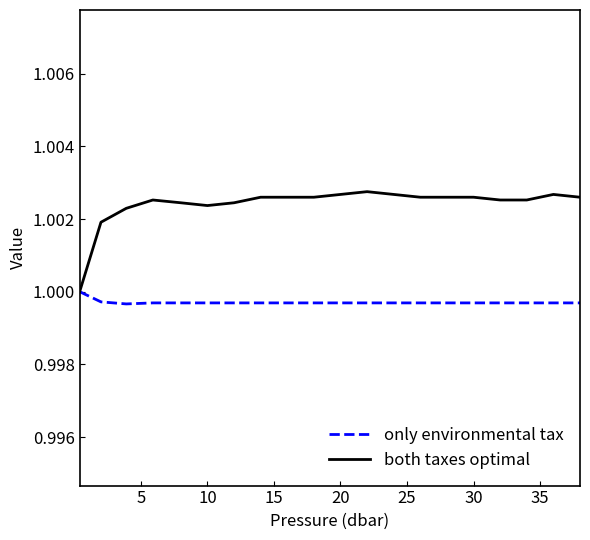

Which series has the widest spread of values?

both taxes optimal